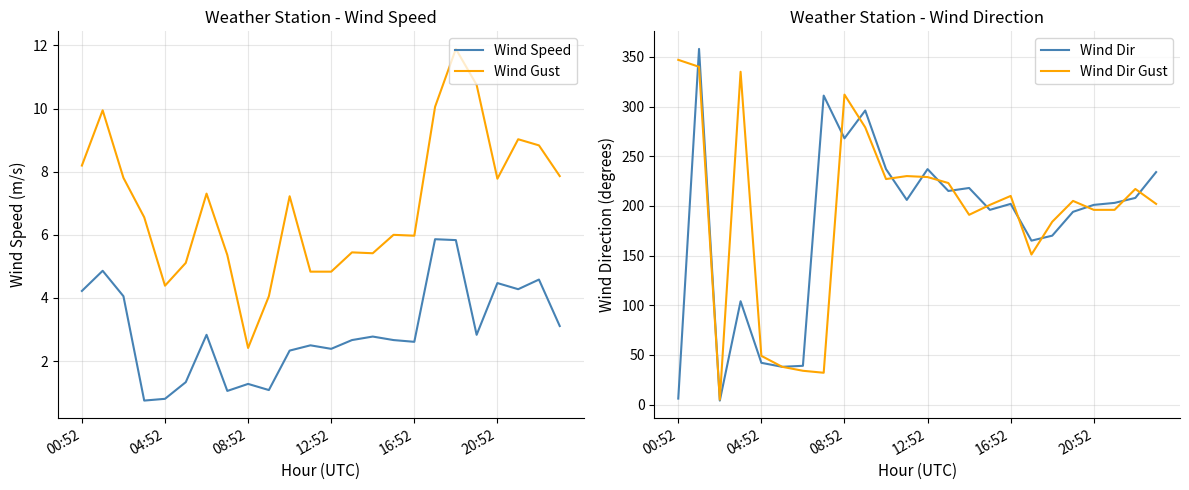

How many distinct data groups are displayed?

4